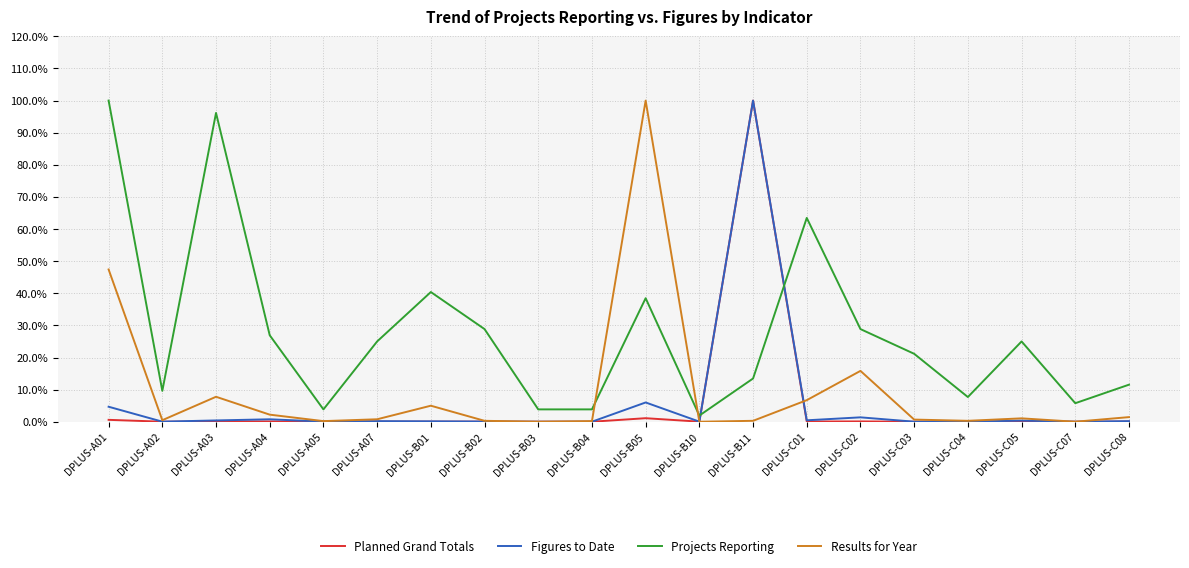

Which series changed the most between DPLUS-B01 and DPLUS-C05?

Projects Reporting